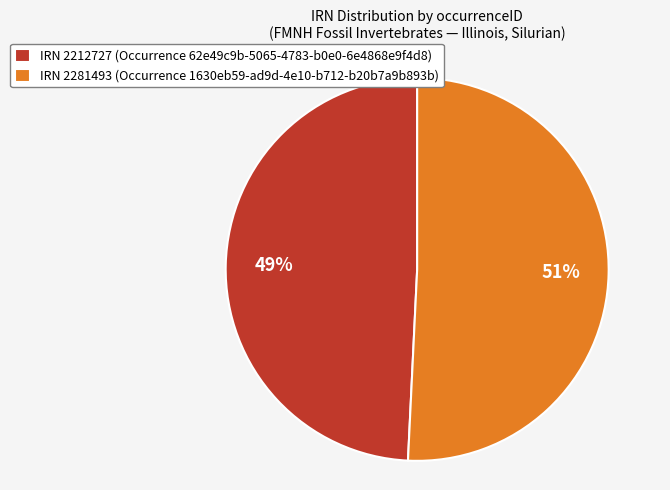

Count the number of slices in the pie.

2